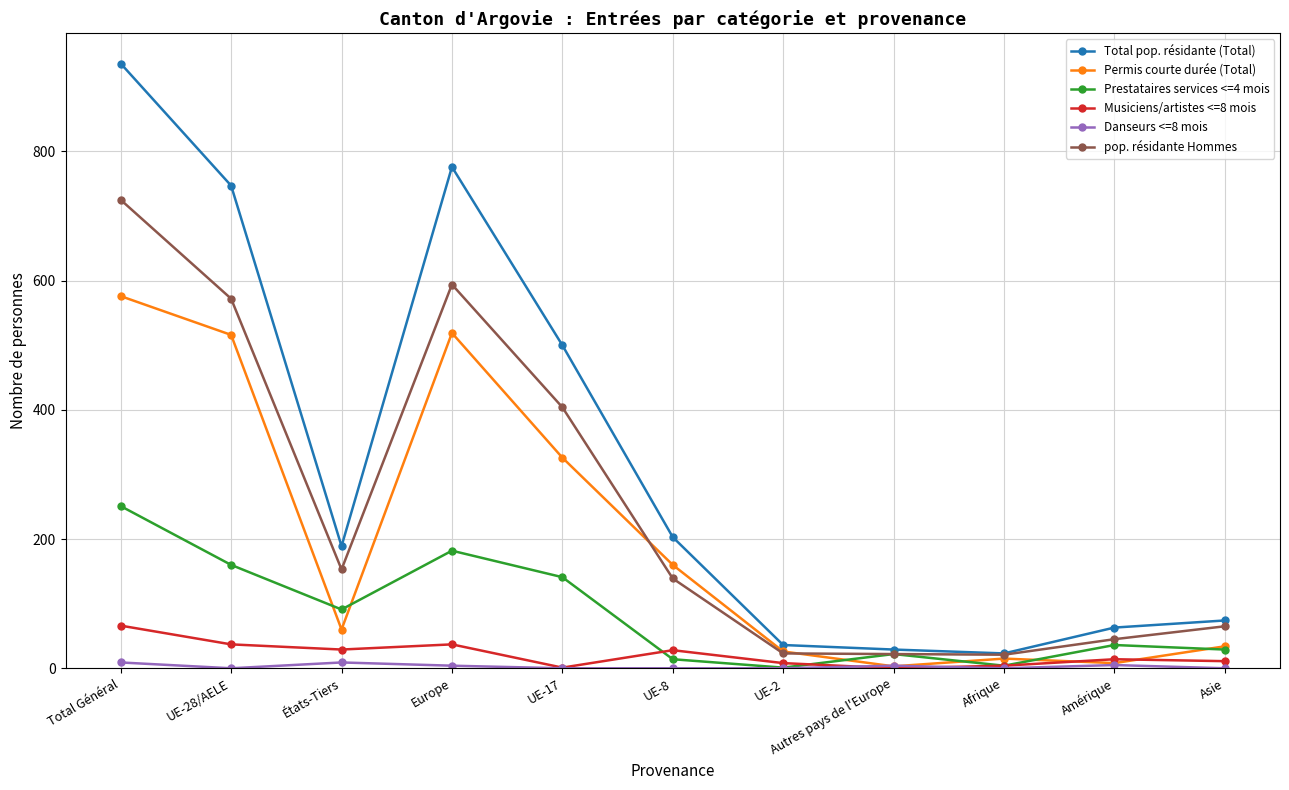

What is the approximate value of Total pop. résidante (Total) at États-Tiers, to the nearest 50?

200